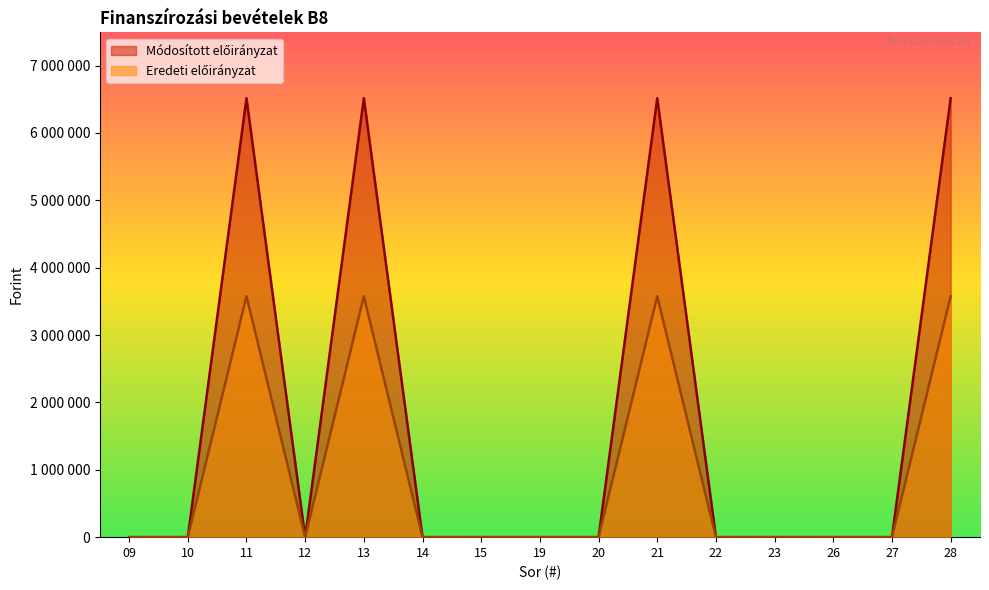

The Eredeti előirányzat series shows 0 at 20. True or false?

True